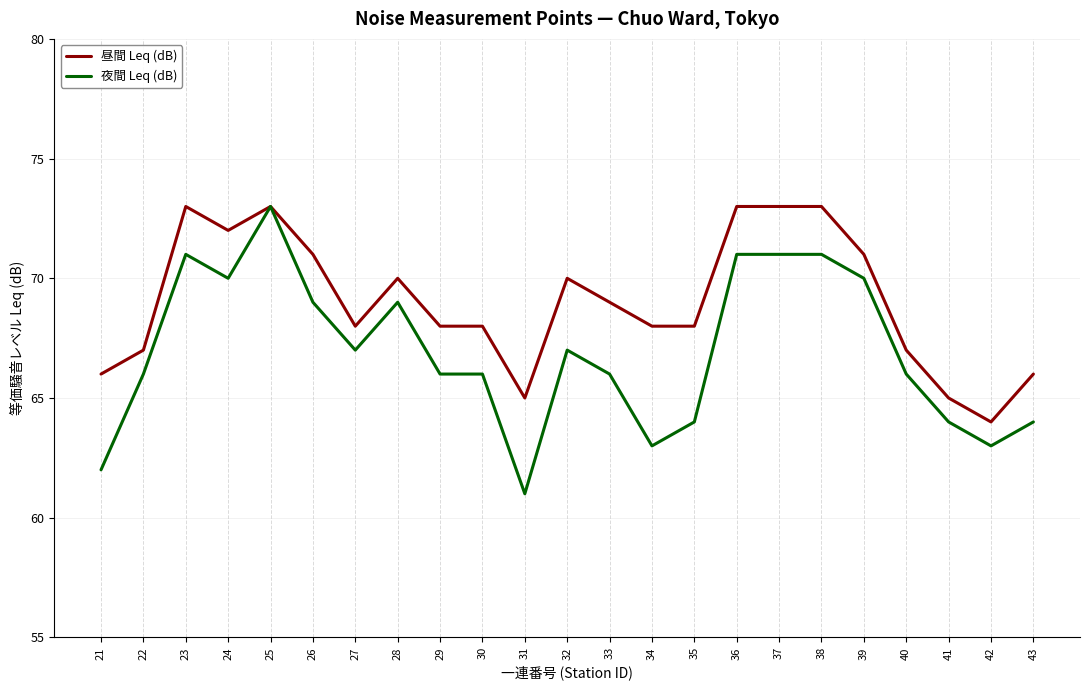

At which category is the sum across all series the highest?

25